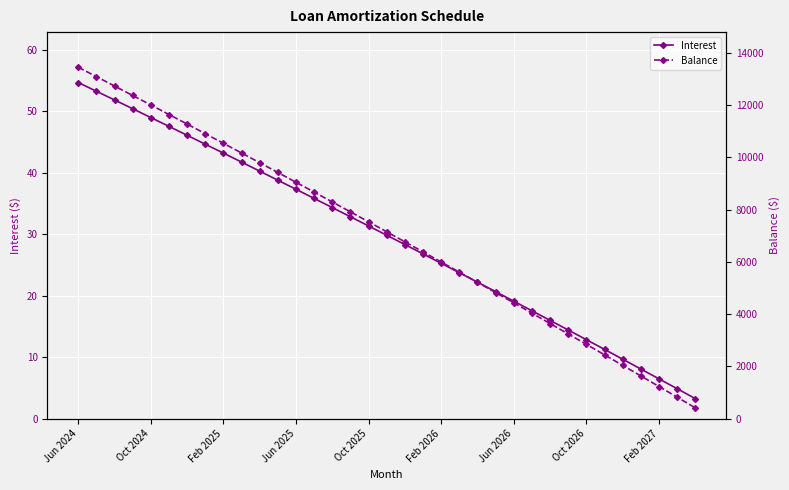

True or false: Interest has more than 1 interior local peaks.

False